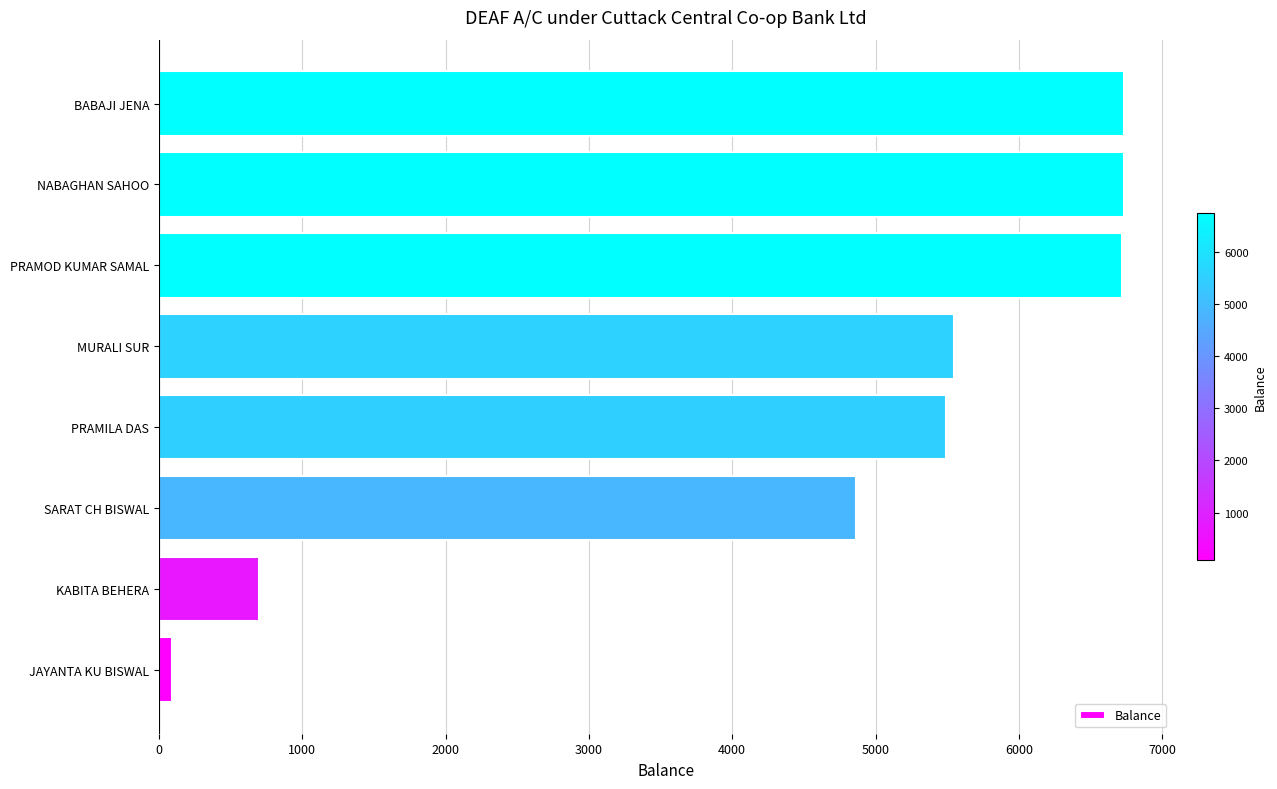

Is it true that the value at NABAGHAN SAHOO is 6731?

True